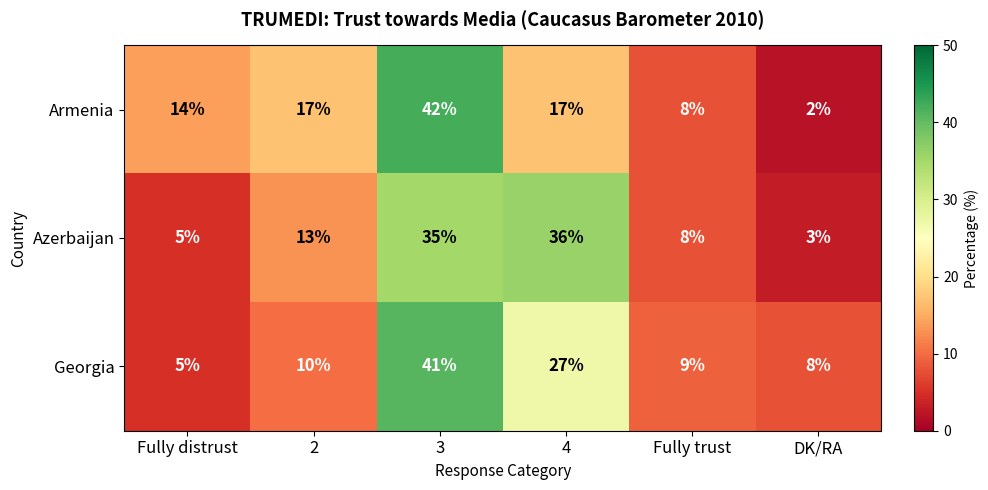

Which series has the largest range (max minus min)?

Armenia